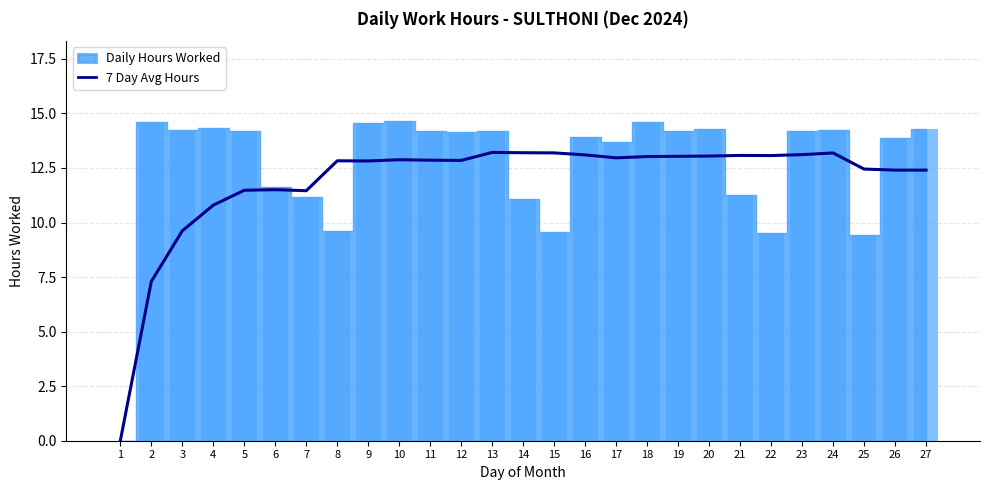

At which label does 7 Day Avg Hours first exceed 12?

8